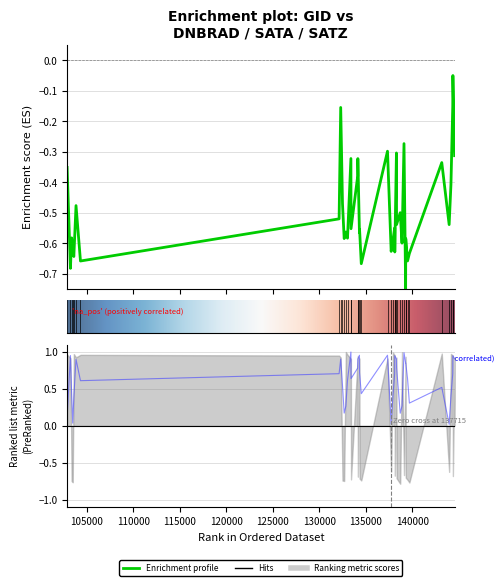

True or false: satz has a value of 0.0 at 115000.

False